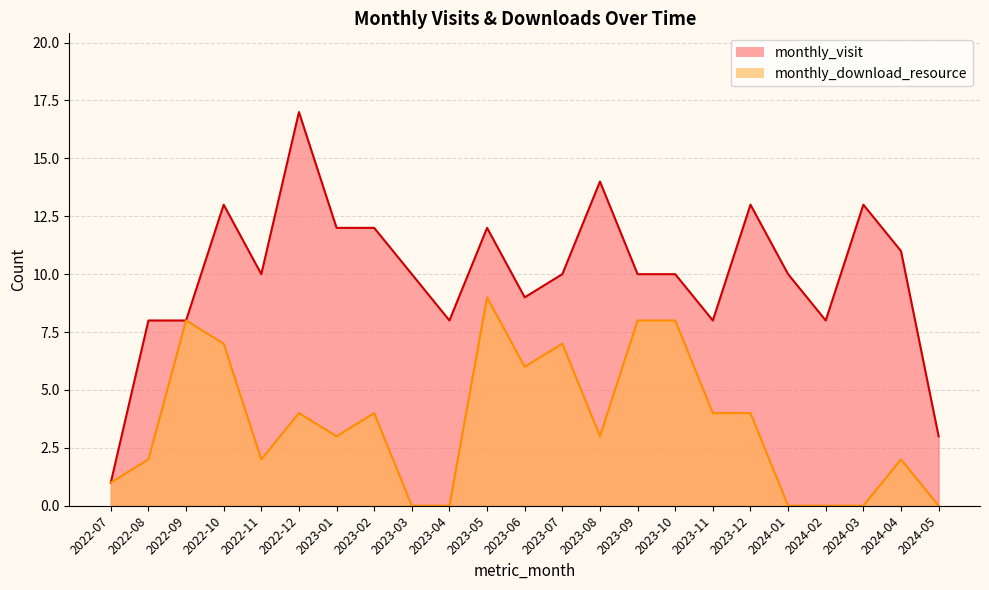

What is the value of the monthly_download_resource point at the 3rd from the left?

8